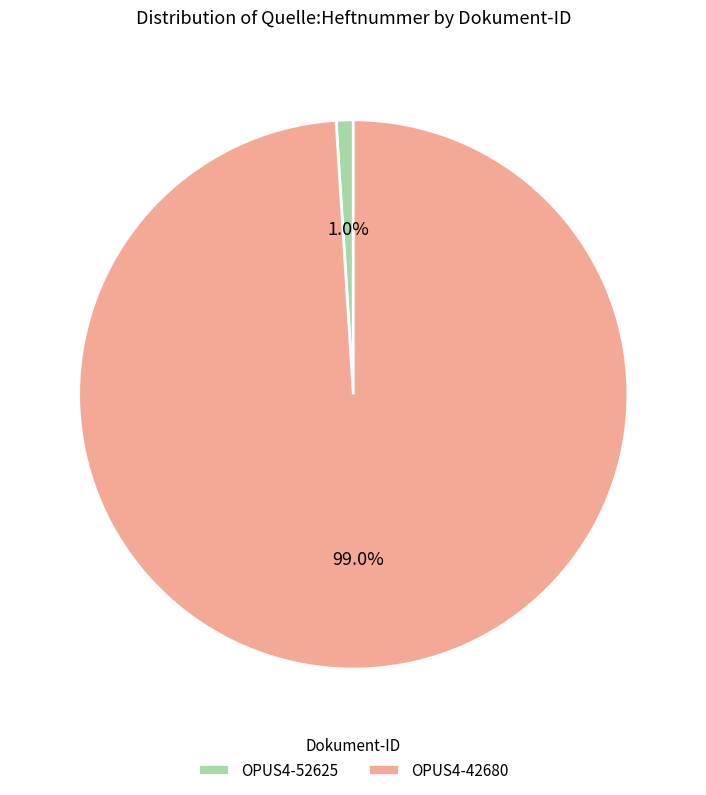

Which has a higher value, OPUS4-52625 or OPUS4-42680?

OPUS4-42680